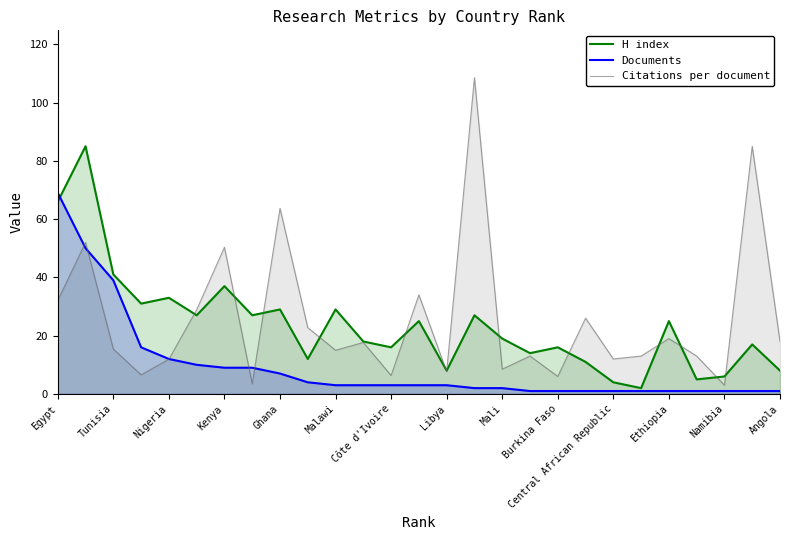

Is the value of Documents at Nigeria greater than the value of H index at Angola?

Yes